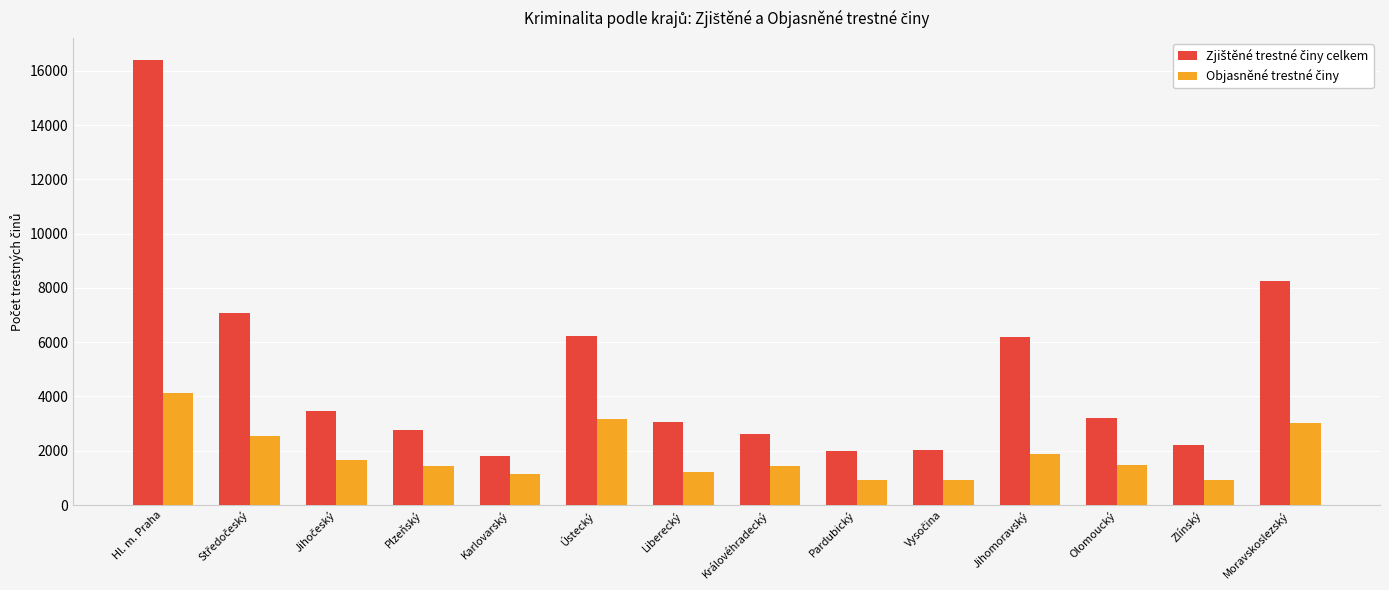

What is the total value across all series at Královéhradecký?

4028